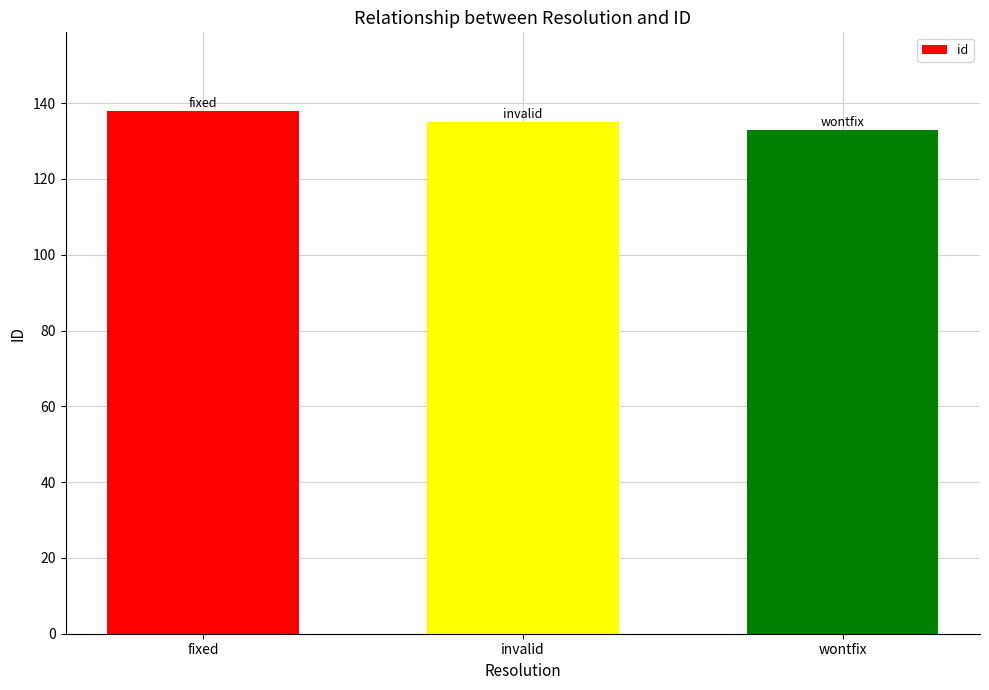

How many bars are there in total?

3